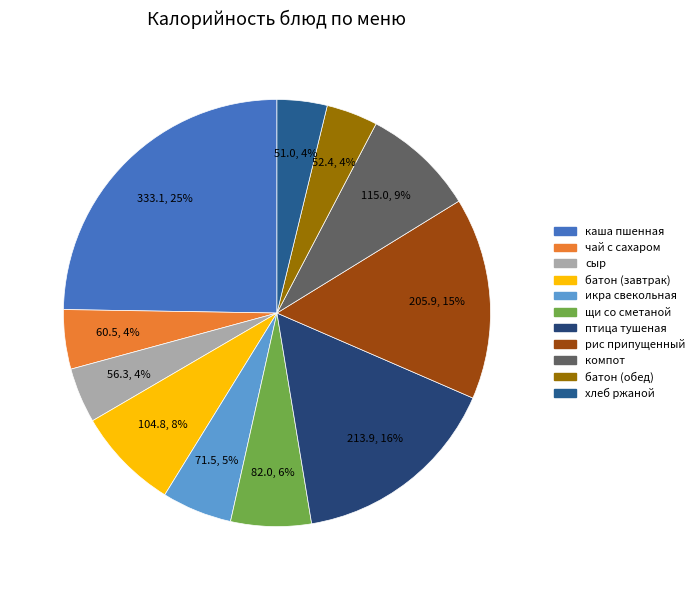

Is there any slice that represents more than half of the pie?

No